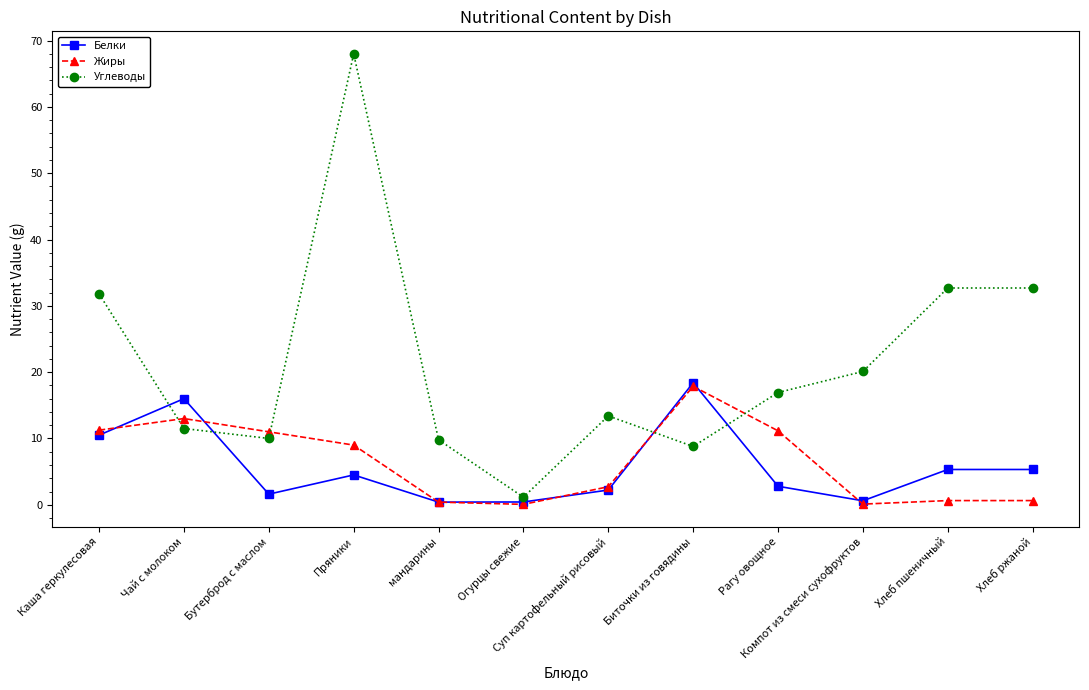

How many lines are shown in the chart?

3